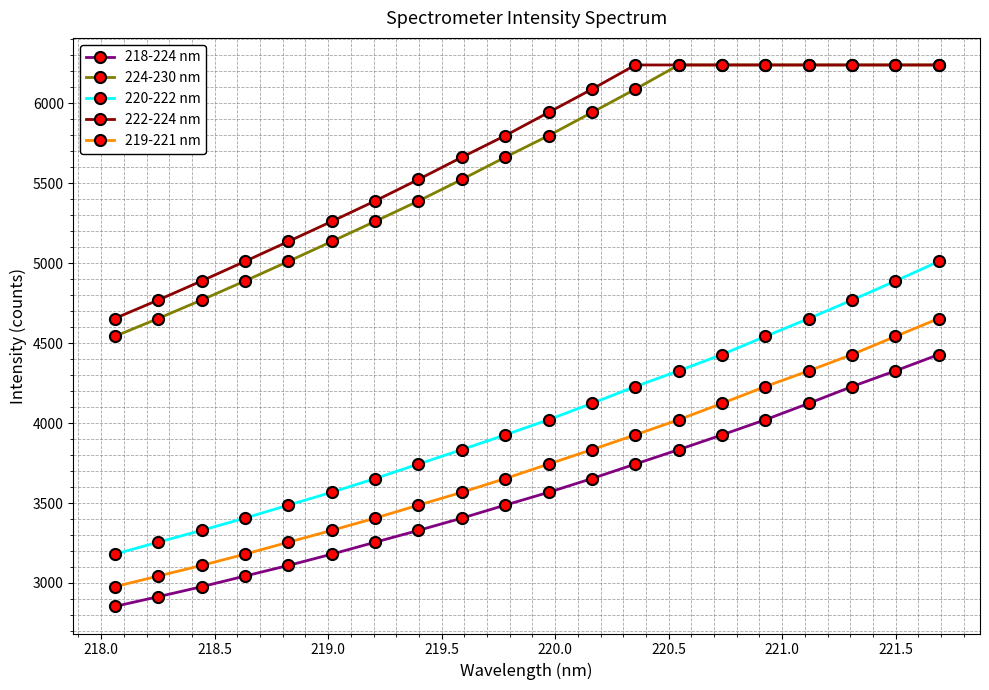

How many categories are shown in the chart?

20